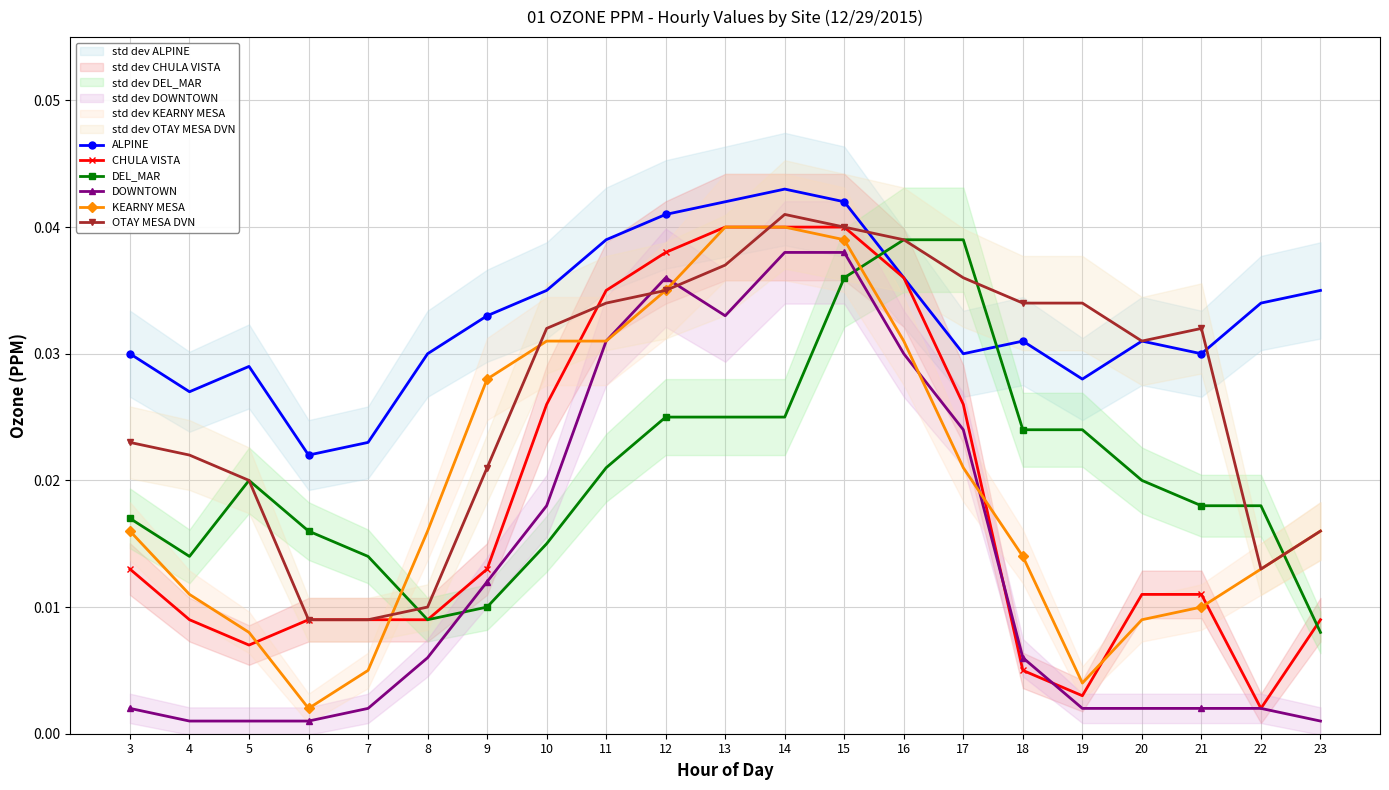

What are all the series names shown in the legend?

ALPINE, CHULA VISTA, DEL_MAR, DOWNTOWN, KEARNY MESA, OTAY MESA DVN